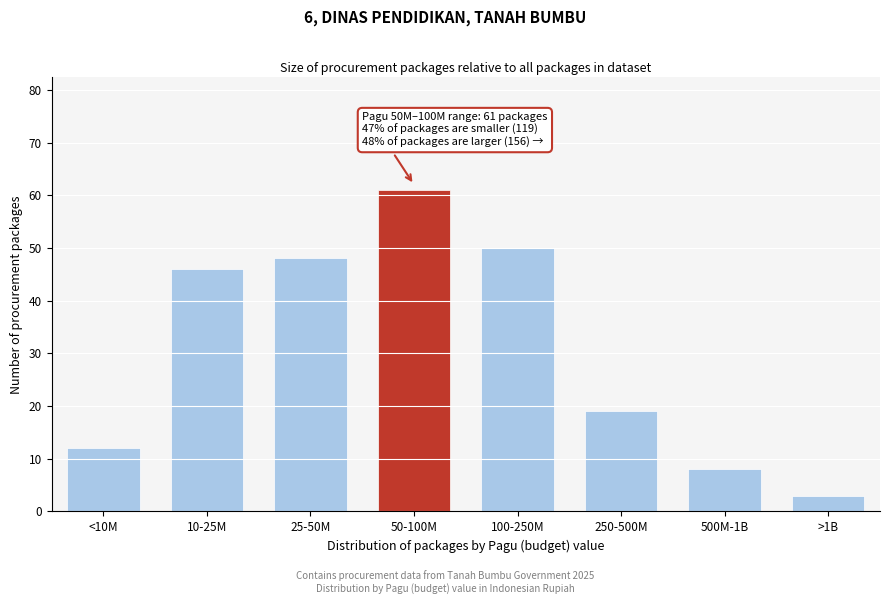

Reading left to right, extract all data points from this chart.

<10M=12	10-25M=46	25-50M=48	50-100M=61	100-250M=50	250-500M=19	500M-1B=8	>1B=3